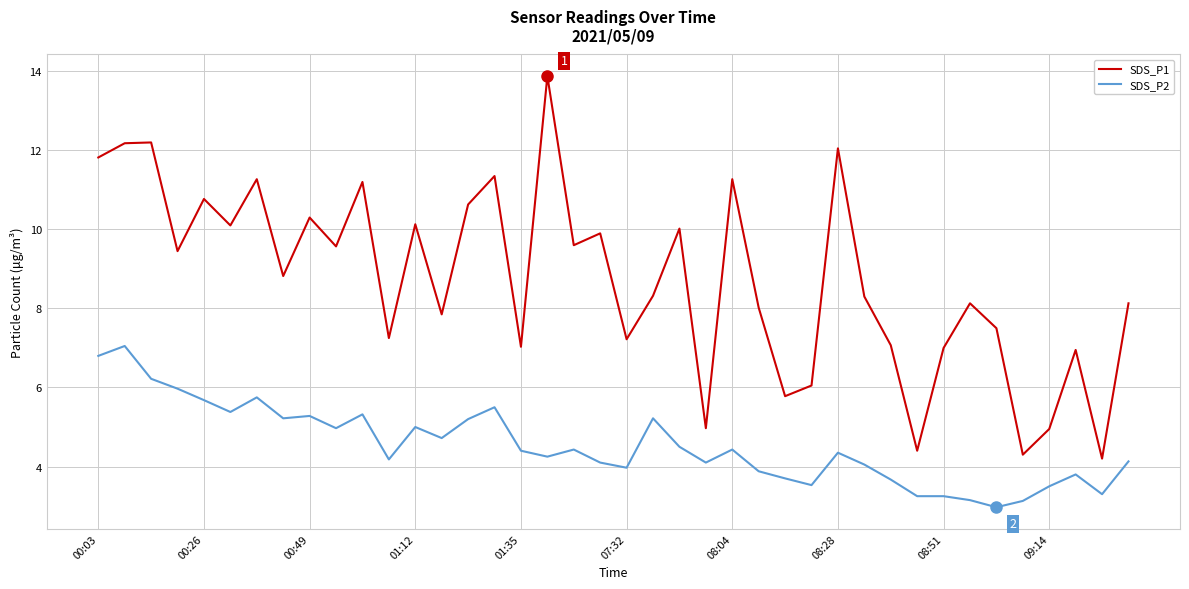

True or false: SDS_P1 and SDS_P2 cross at least once.

False